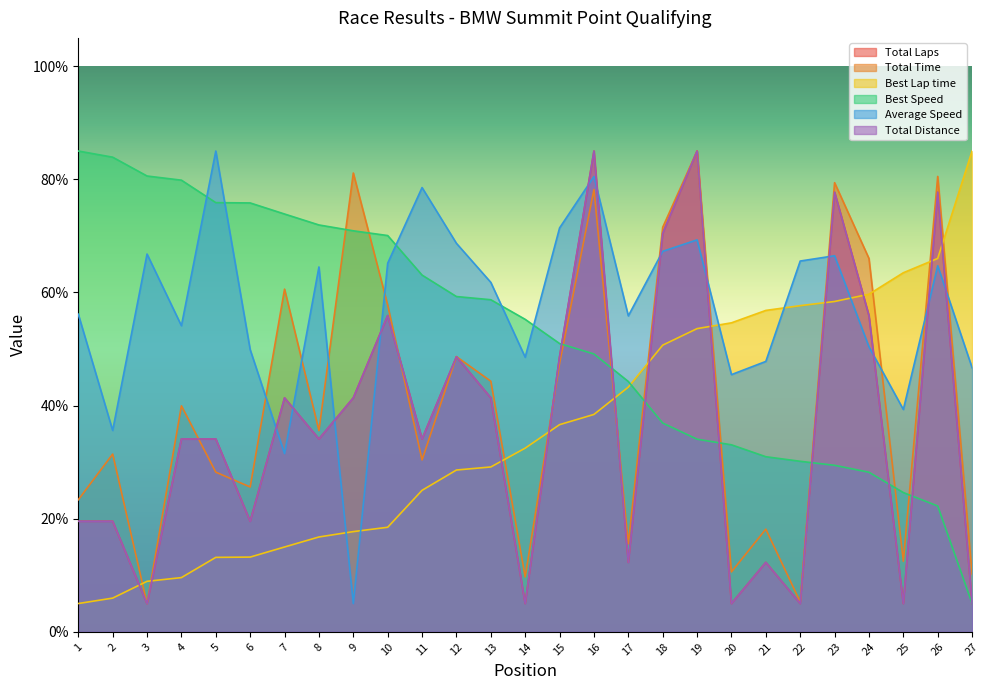

How many times do Total Laps and Best Lap time cross each other?

11